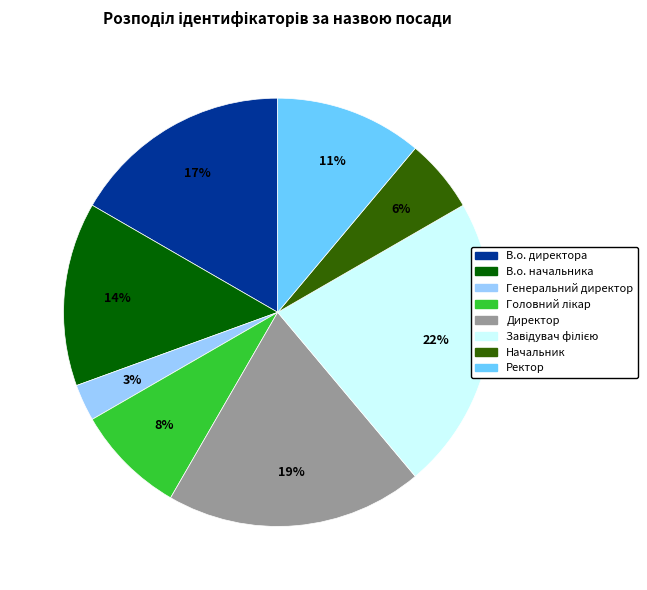

How many segments does this pie chart have?

8